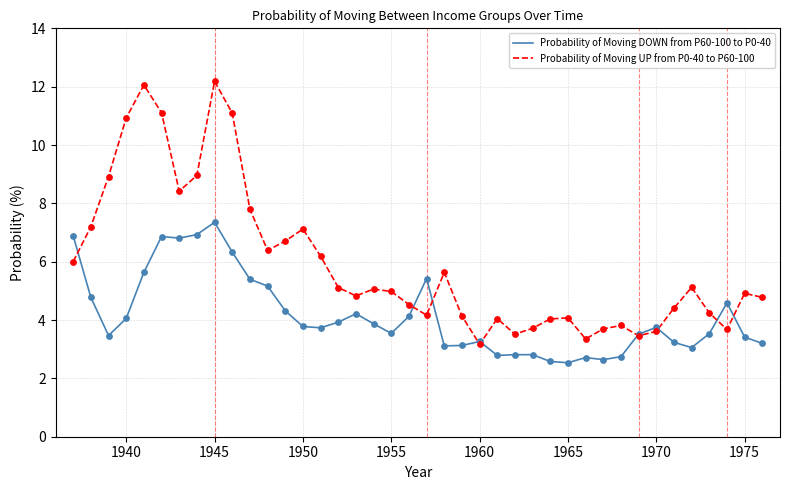

Which series has the largest total across all categories?

Probability of Moving UP from P0-40 to P60-100